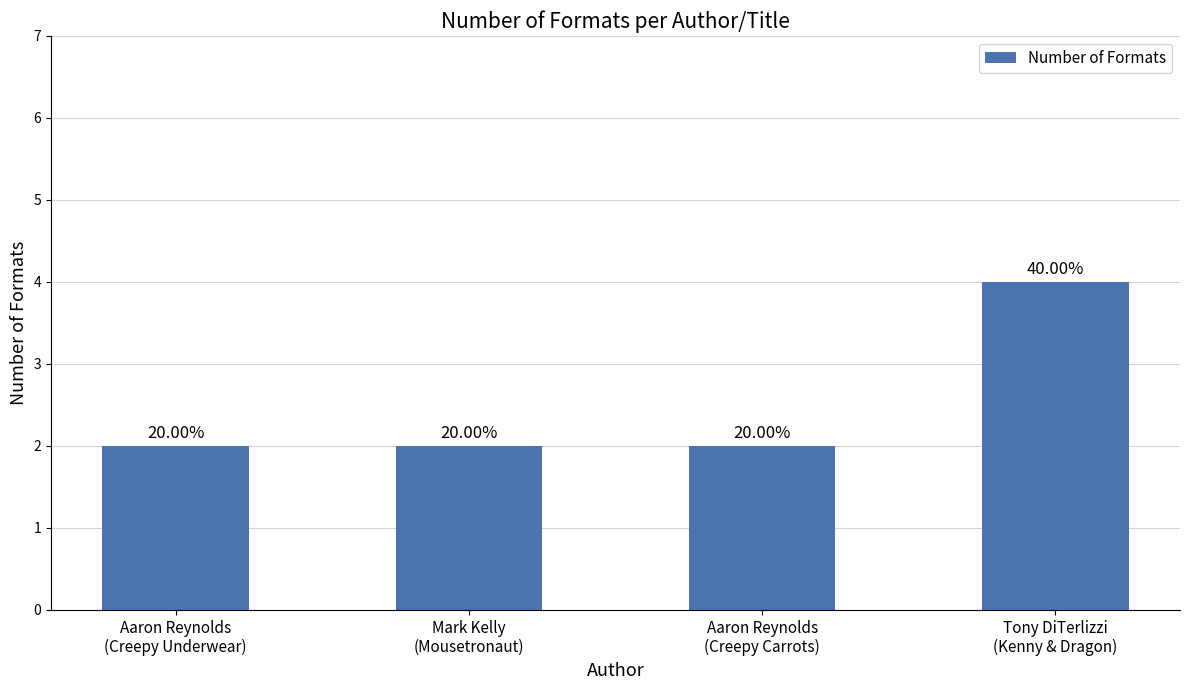

Does the chart contain any negative values?

No